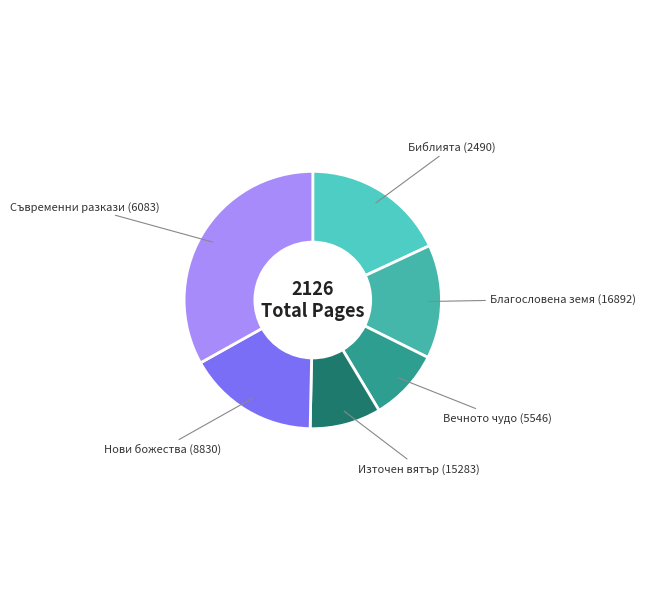

Which slice is the largest?

Съвременни разкази (6083)